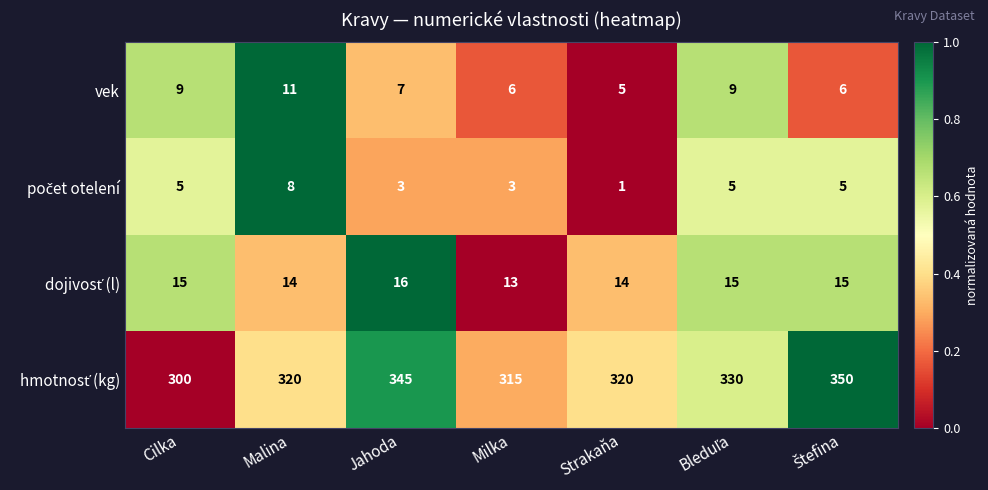

What is the difference between the highest and lowest values at Malina?

312